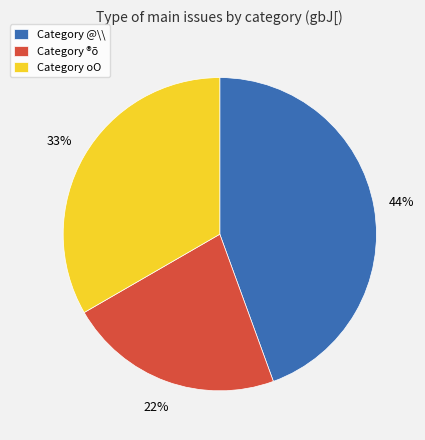

Is there any slice that represents more than half of the pie?

No